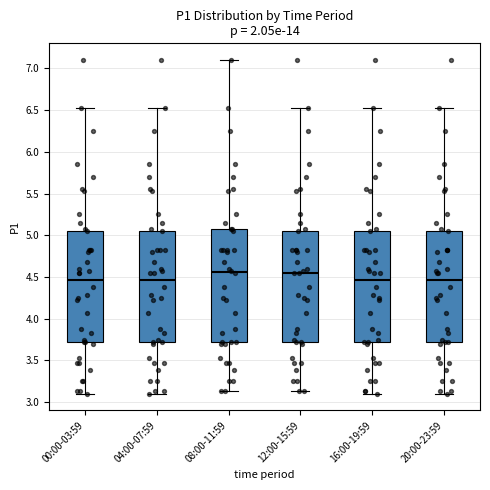

Where is the upper edge of the box for 20:00-23:59 on the y-axis? The values are not printed on the chart, so give them approximately, as read against the axis.

5.05